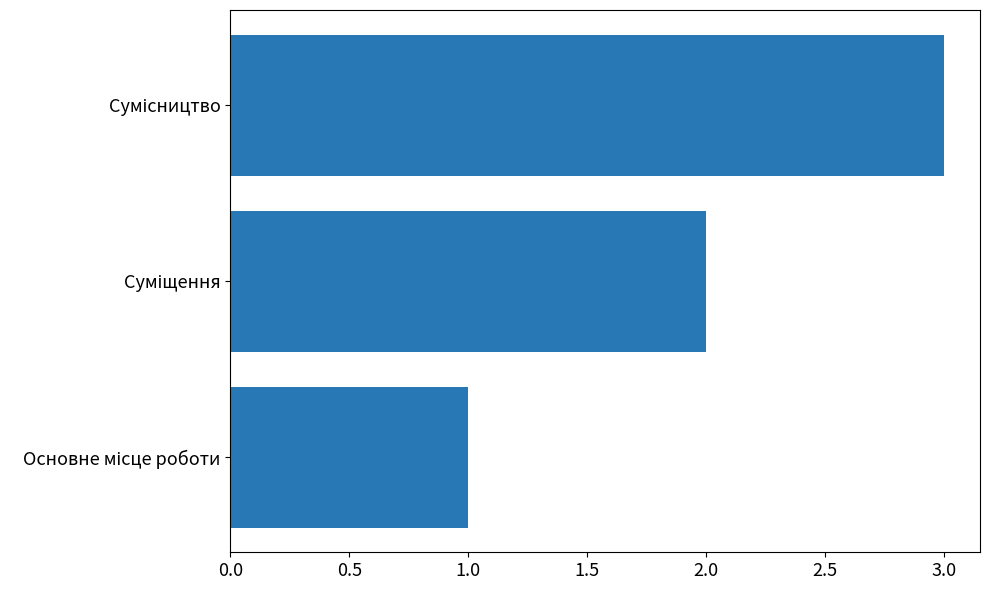

What is the difference between the maximum and second lowest values?

1